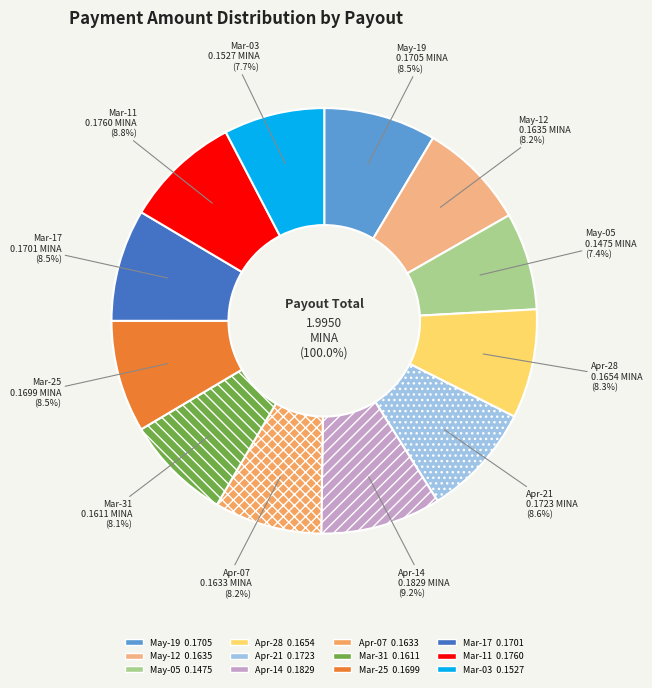

Is it true that 2024-04-14 is 9% of the pie?

True